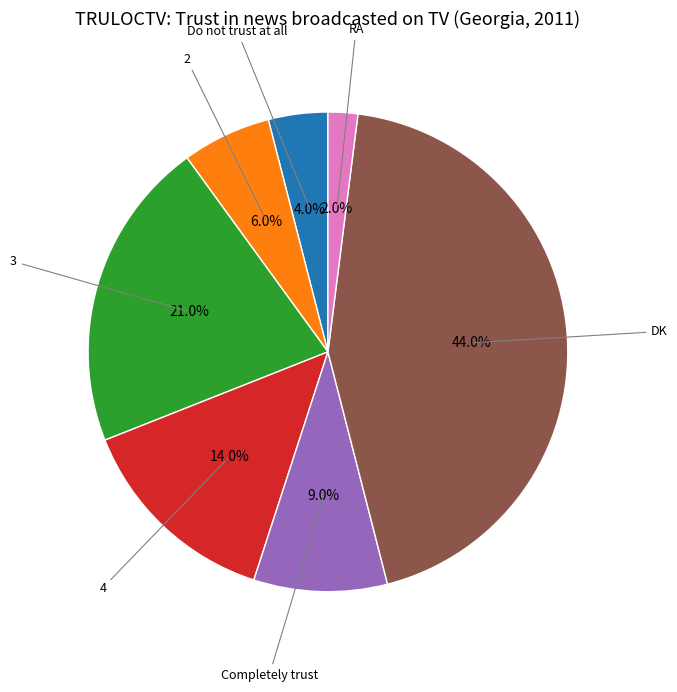

Is there any slice that represents more than half of the pie?

No